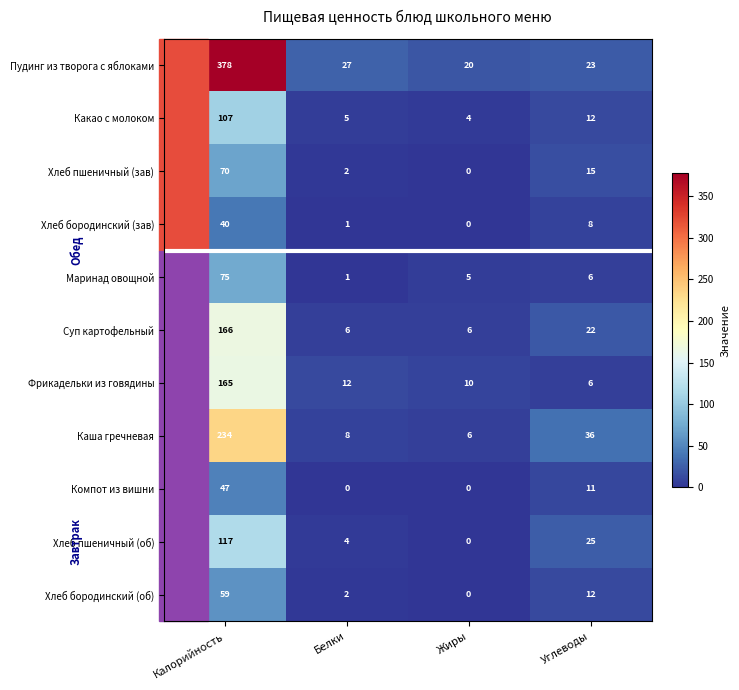

List the series in order of their peak value, lowest first.

Хлеб бородинский (зав), Компот из вишни, Хлеб бородинский (об), Хлеб пшеничный (зав), Маринад овощной, Какао с молоком, Хлеб пшеничный (об), Фрикадельки из говядины, Суп картофельный, Каша гречневая, Пудинг из творога с яблоками